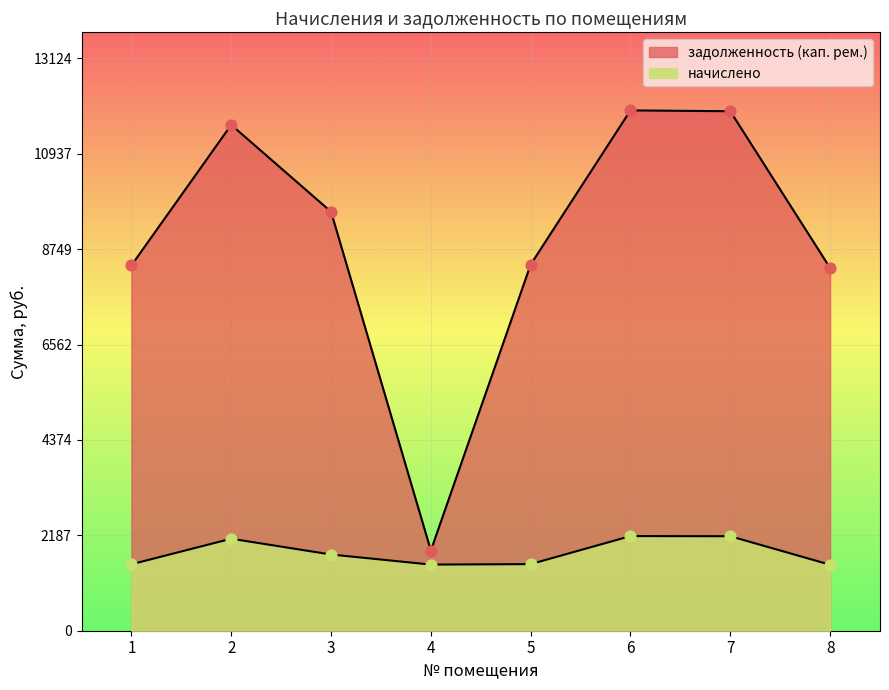

Which series reaches the maximum Y coordinate?

задолженность (кап. рем.)